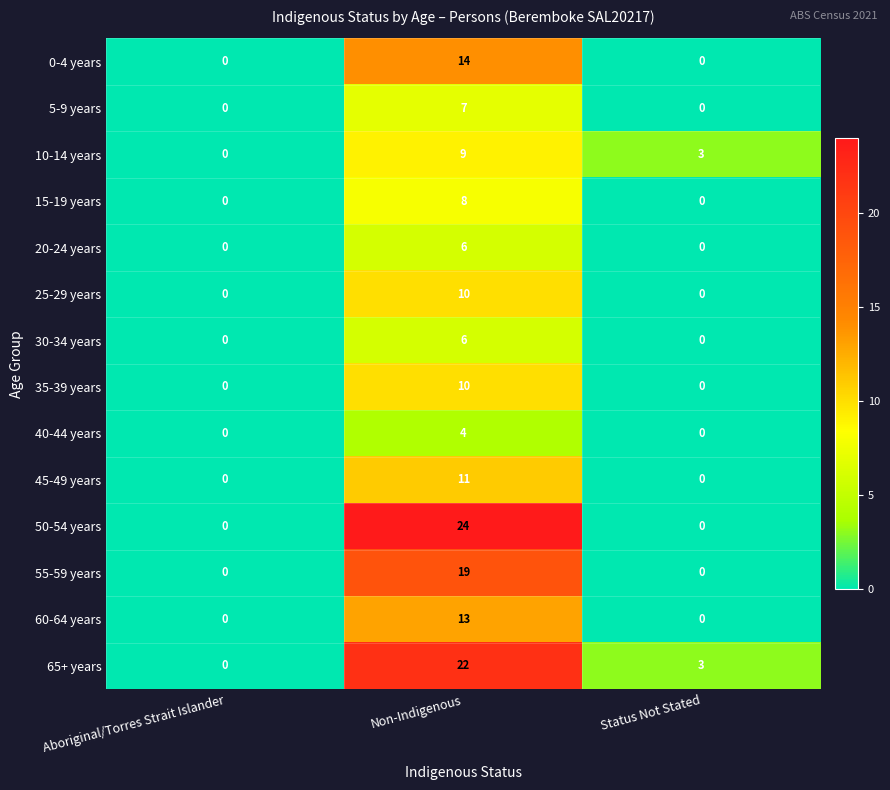

Count the number of categories in the chart.

3